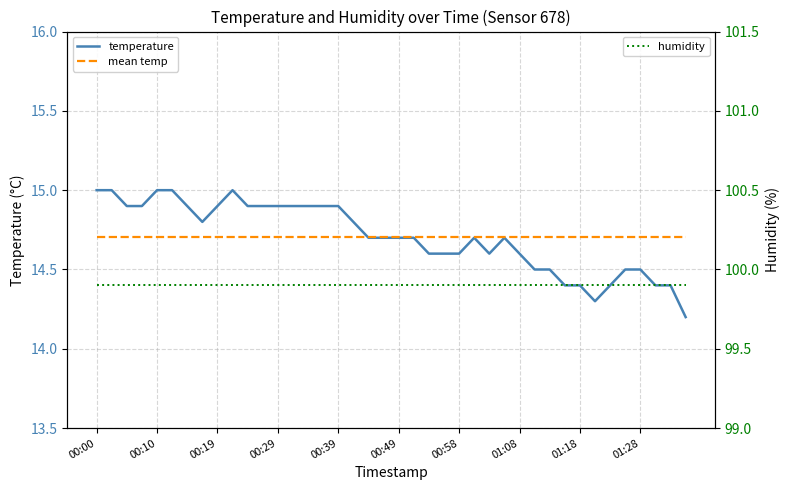

Reading left to right, what are all the values shown in this chart?

temperature: 15.0	15.0	14.9	14.9	15.0	15.0	14.9	14.8	14.9	15.0	14.9	14.9	14.9	14.9	14.9	14.9	14.9	14.8	14.7	14.7	14.7	14.7	14.6	14.6	14.6	14.7	14.6	14.7	14.6	14.5	14.5	14.4	14.4	14.3	14.4	14.5	14.5	14.4	14.4	14.2
mean temp: 14.7	14.7	14.7	14.7	14.7	14.7	14.7	14.7	14.7	14.7	14.7	14.7	14.7	14.7	14.7	14.7	14.7	14.7	14.7	14.7	14.7	14.7	14.7	14.7	14.7	14.7	14.7	14.7	14.7	14.7	14.7	14.7	14.7	14.7	14.7	14.7	14.7	14.7	14.7	14.7
humidity: 99.9	99.9	99.9	99.9	99.9	99.9	99.9	99.9	99.9	99.9	99.9	99.9	99.9	99.9	99.9	99.9	99.9	99.9	99.9	99.9	99.9	99.9	99.9	99.9	99.9	99.9	99.9	99.9	99.9	99.9	99.9	99.9	99.9	99.9	99.9	99.9	99.9	99.9	99.9	99.9